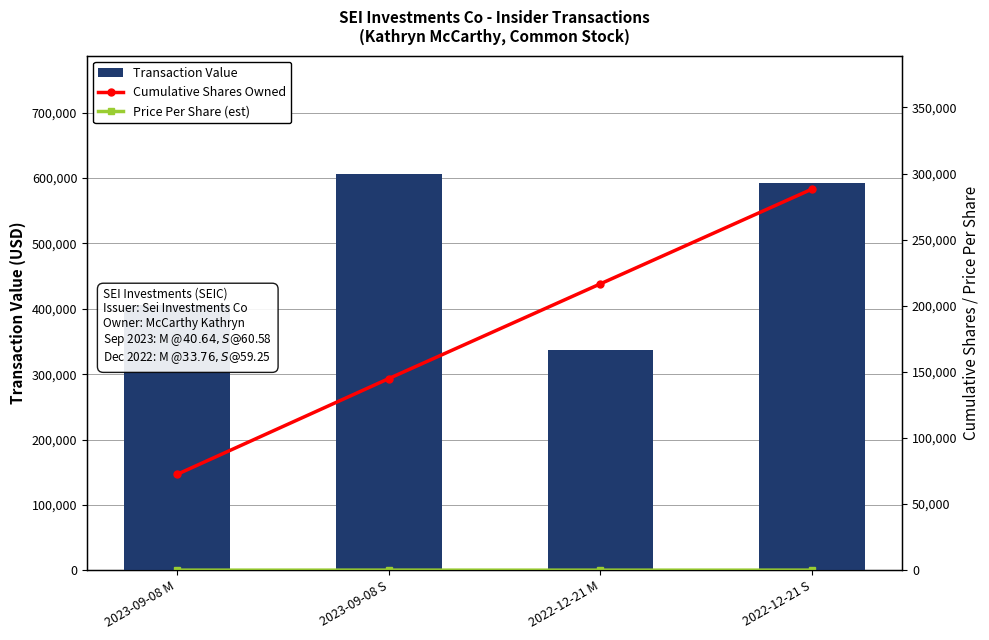

At how many categories does at least one series exceed 89757?

4